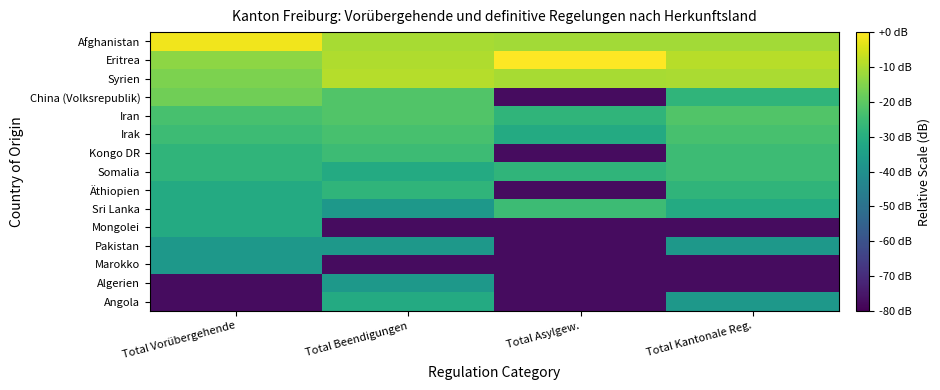

Rank the series at Total Vorübergehende from lowest to highest value.

Algerien, Angola, Pakistan, Marokko, Äthiopien, Sri Lanka, Mongolei, Kongo DR, Somalia, Irak, Iran, China (Volksrepublik), Syrien, Eritrea, Afghanistan